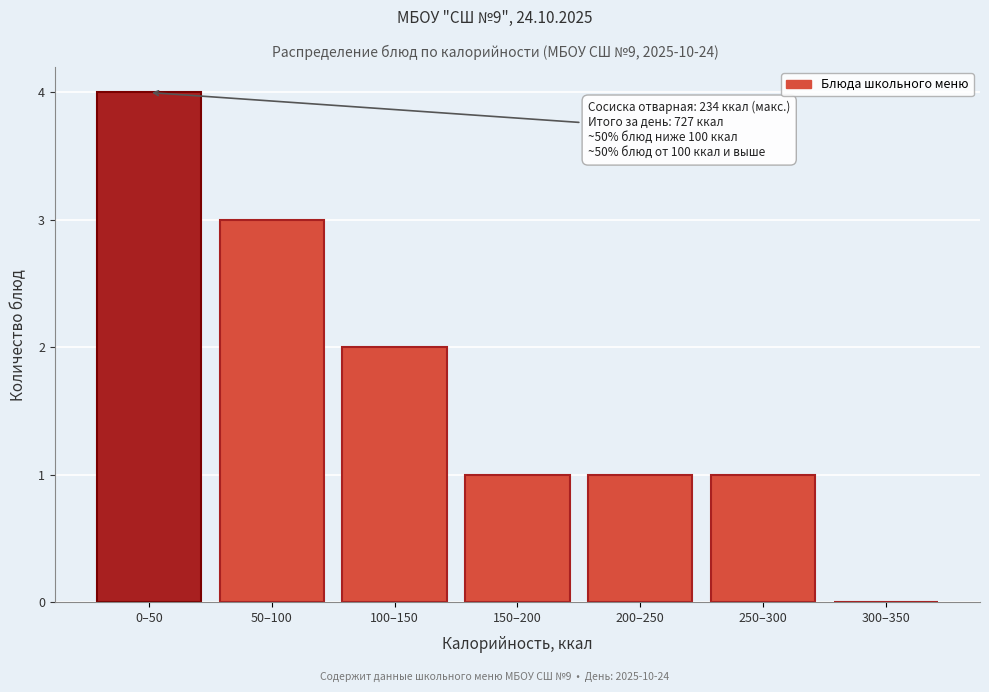

Reading left to right, extract all data points from this chart.

0–50=4	50–100=3	100–150=2	150–200=1	200–250=1	250–300=1	300–350=0